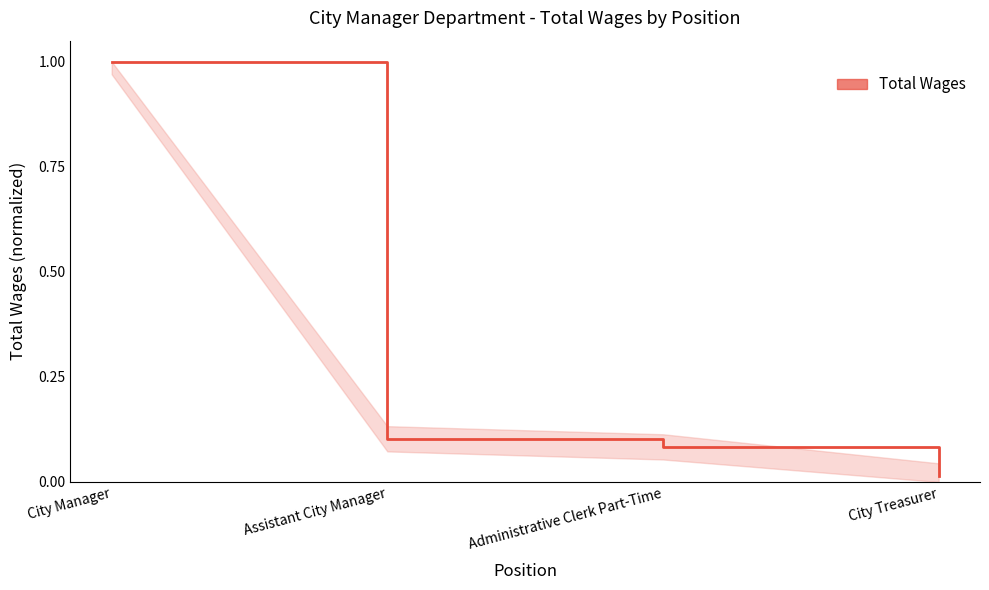

What position from the right is Administrative Clerk Part-Time?

2